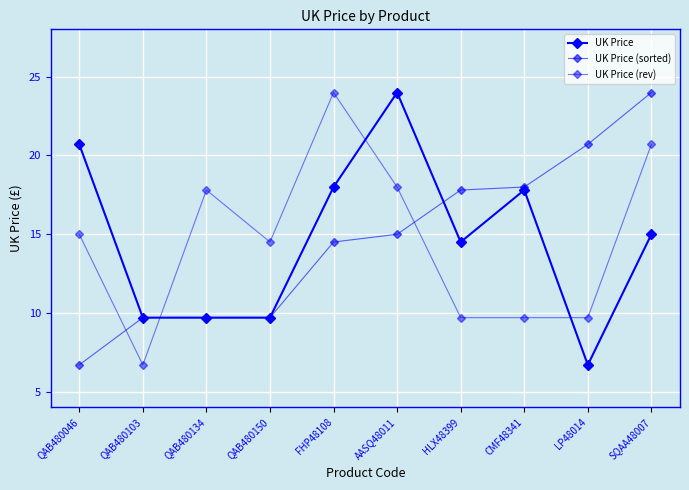

Count the number of categories in the chart.

10